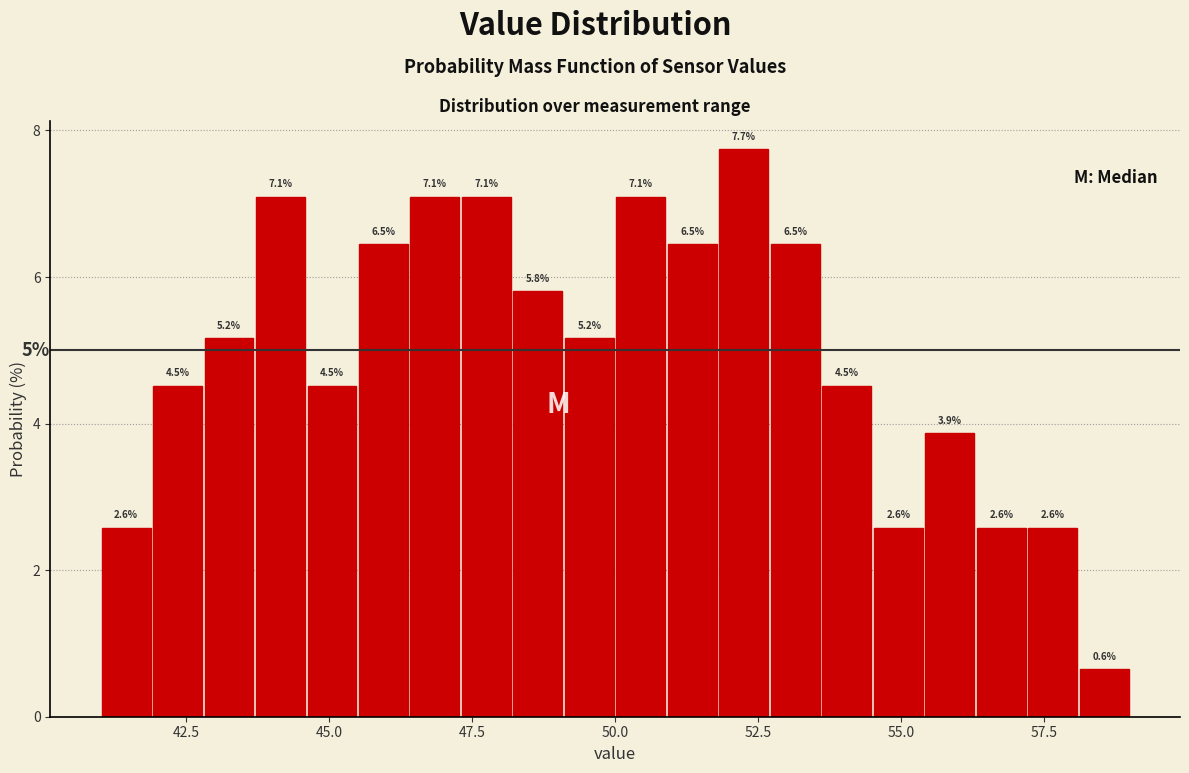

Read against the x-axis, roughly where is the centre of the tallest bar?

52.5